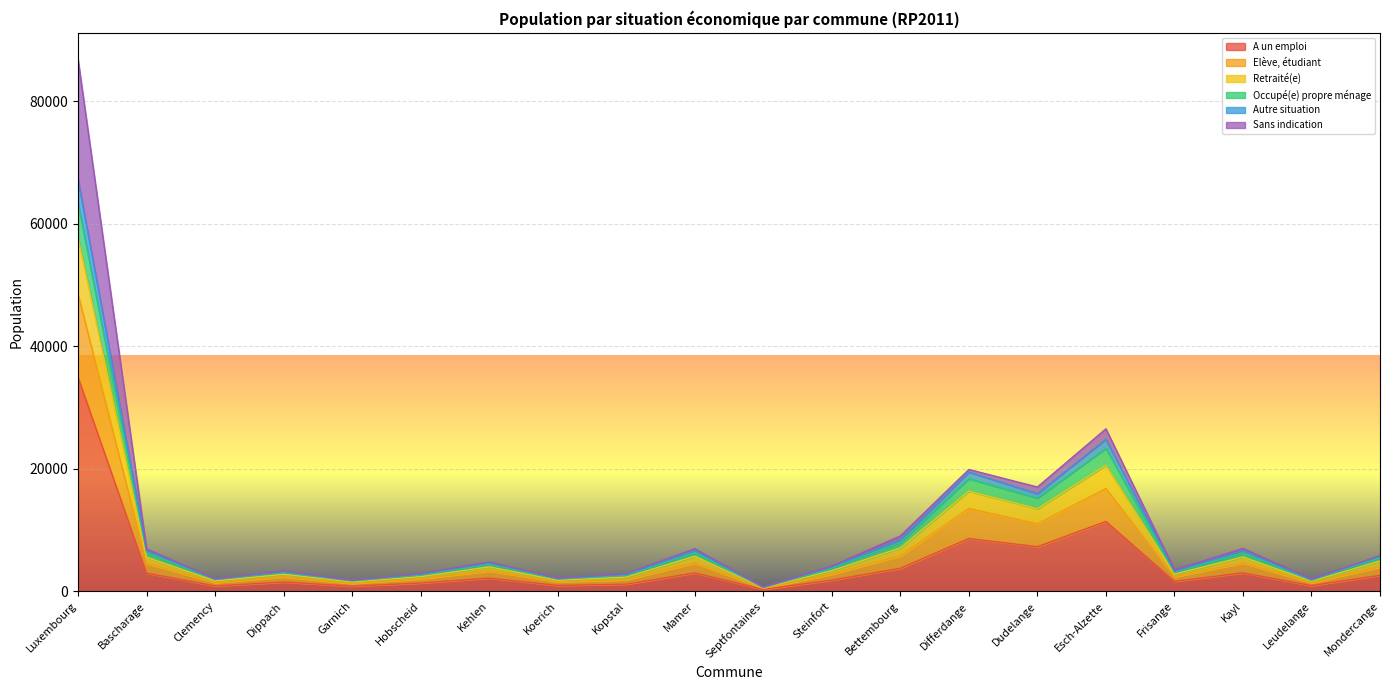

Which category has the highest value in the A un emploi series?

Luxembourg